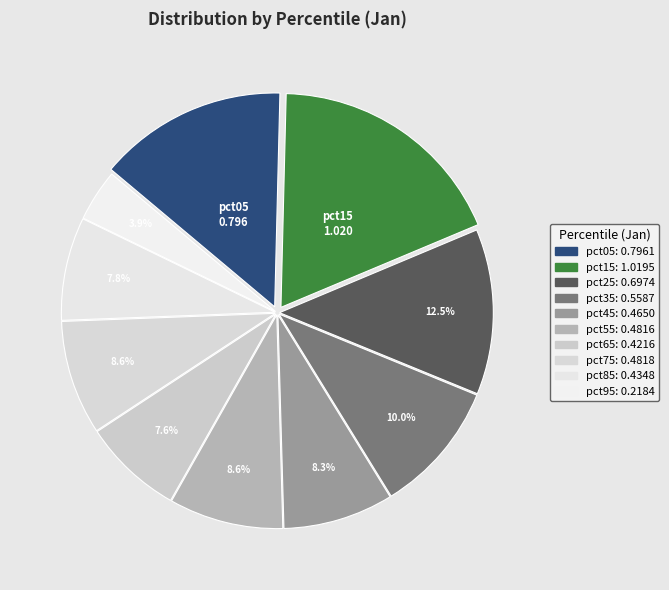

To the nearest percent, what is the difference between the largest and smallest slice percentages?

14%